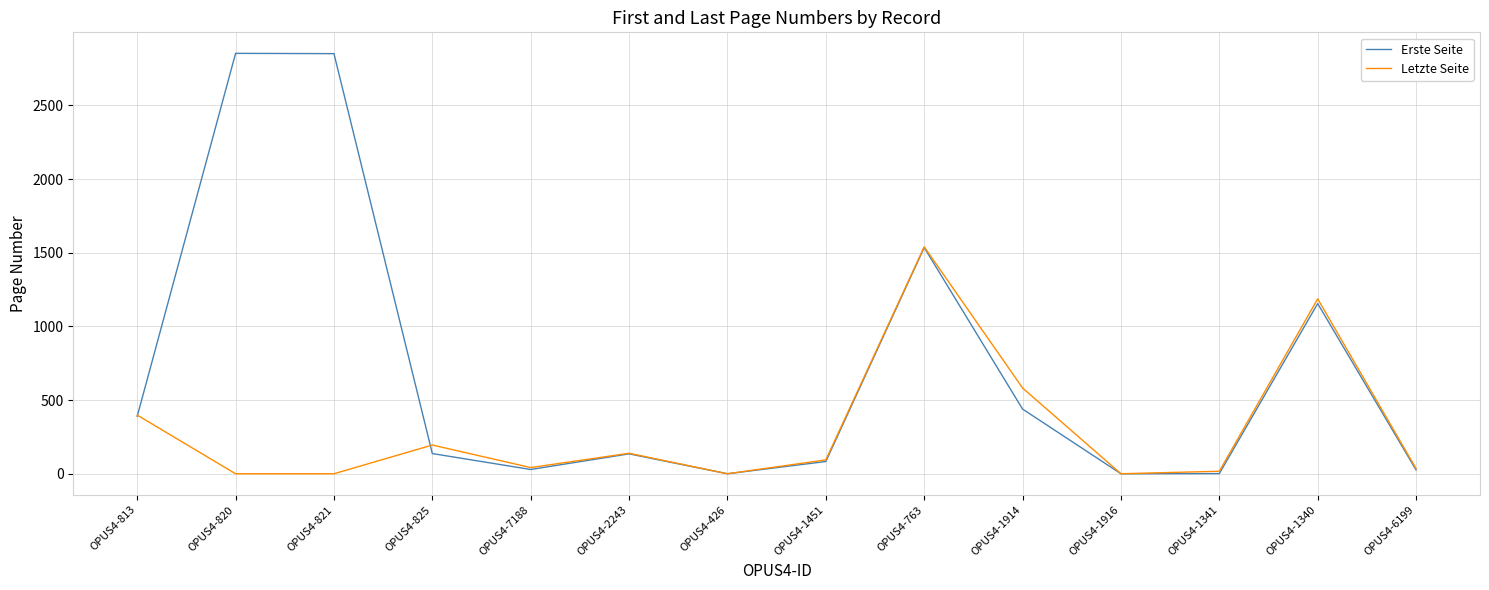

What is the difference between the Letzte Seite values at OPUS4-1451 and OPUS4-1341?

77